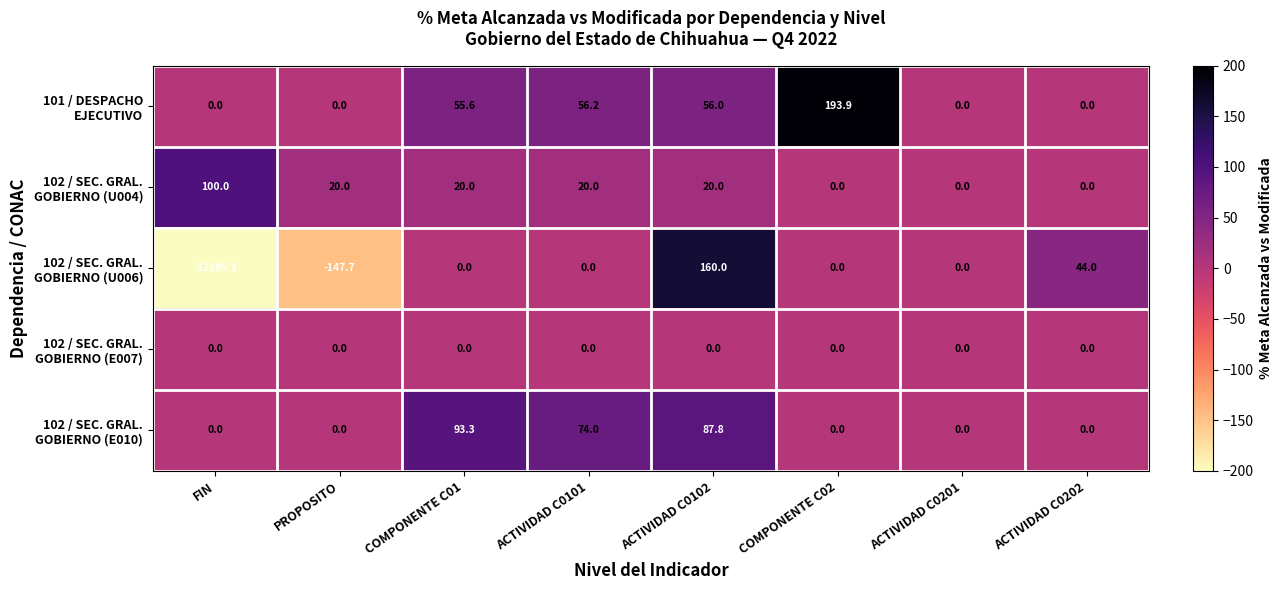

What is the smallest value displayed?

-12195.1